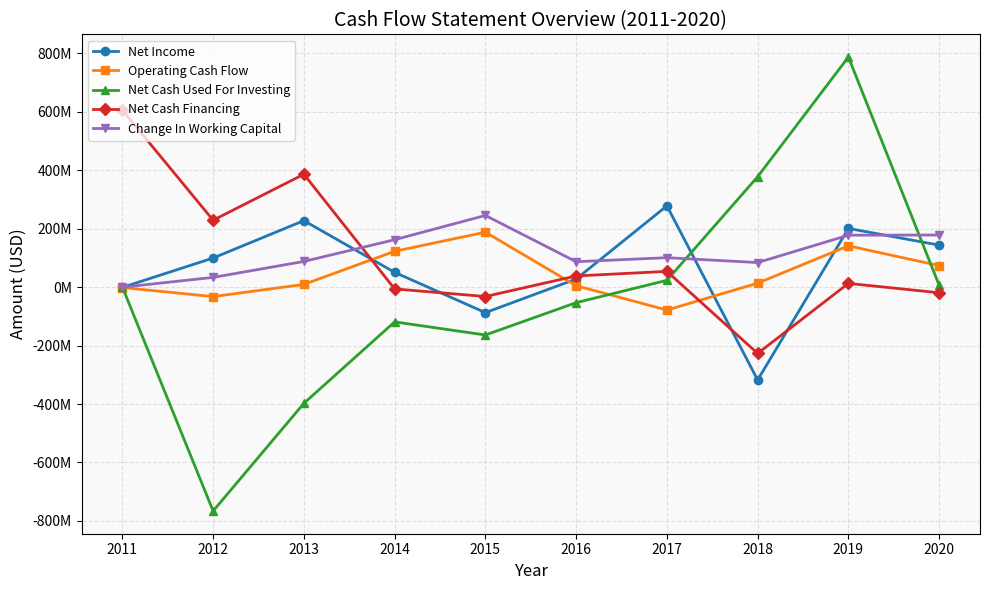

True or false: Operating Cash Flow and Change In Working Capital cross at least once.

False